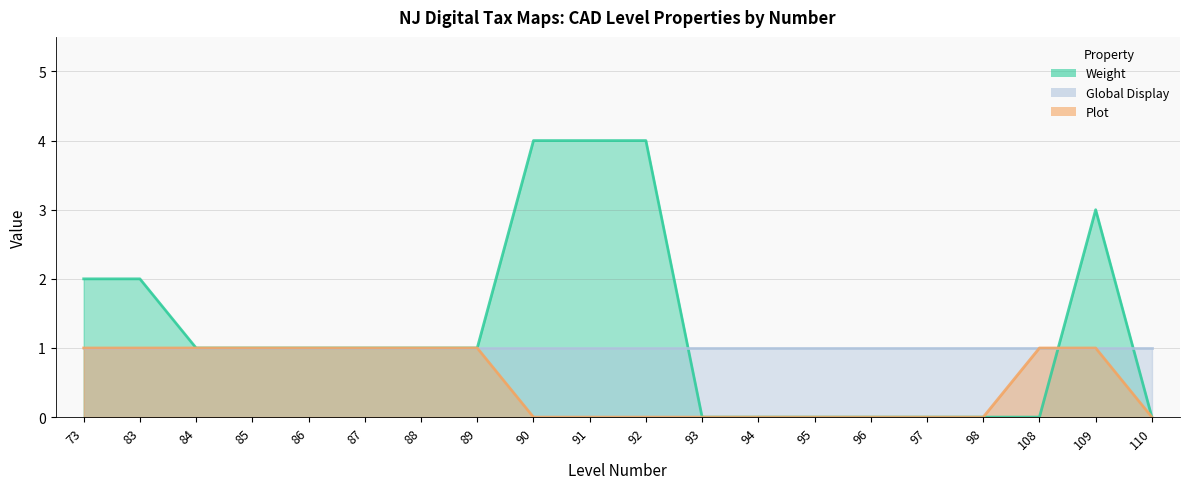

Where does the Weight series first go above 1?

73